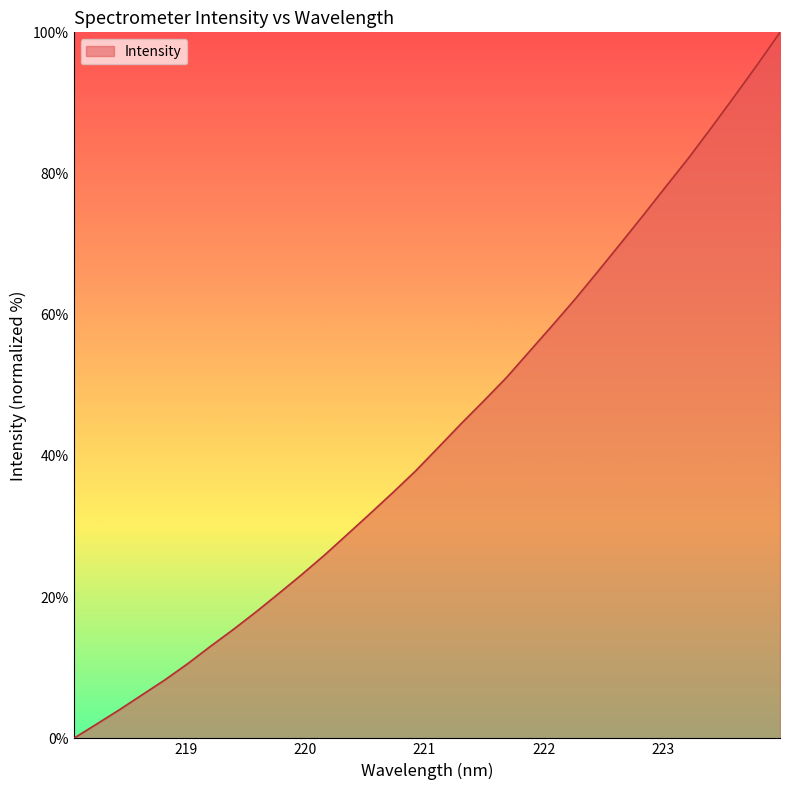

What is the greatest value displayed?

100.0